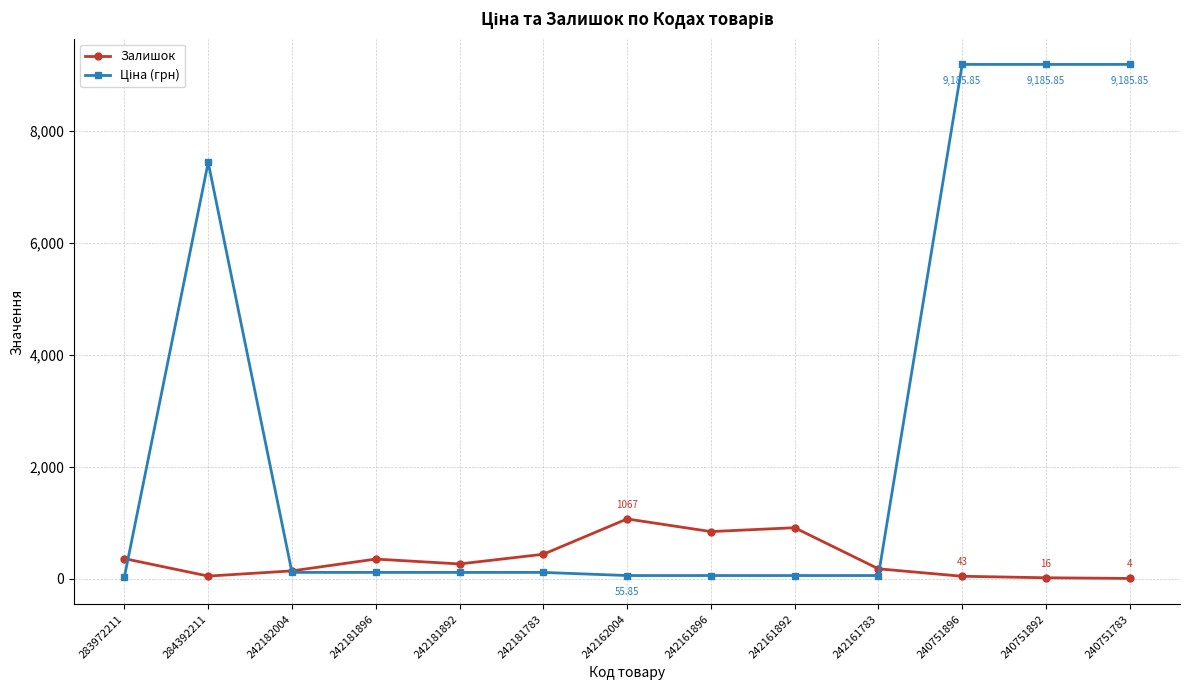

What is the label of the 10th point from the right?

242181896